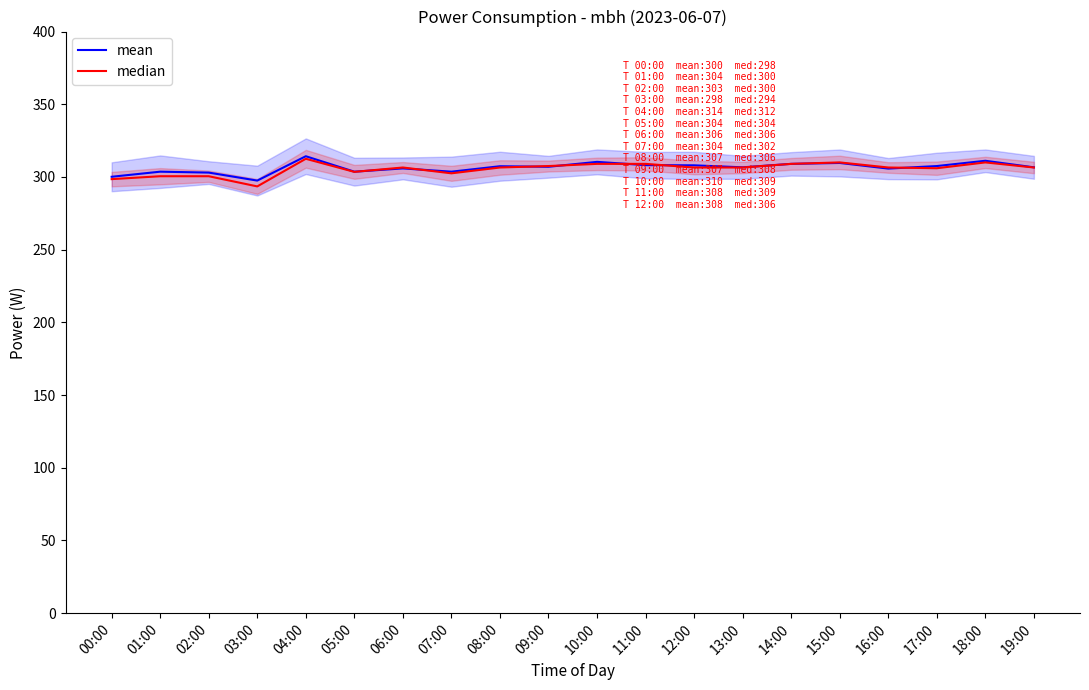

In mean, how many points are higher than both neighbors (excluding endpoints)?

7